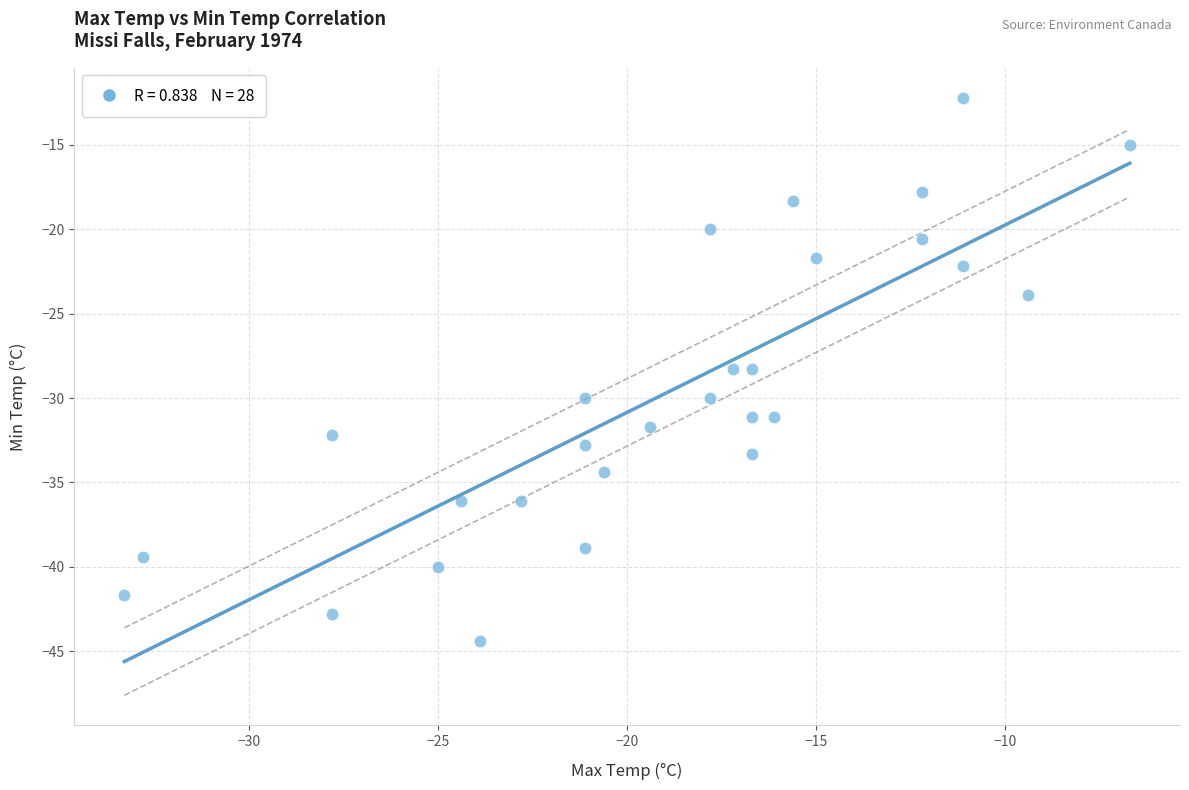

What is the range of X values (max minus min)?

26.6